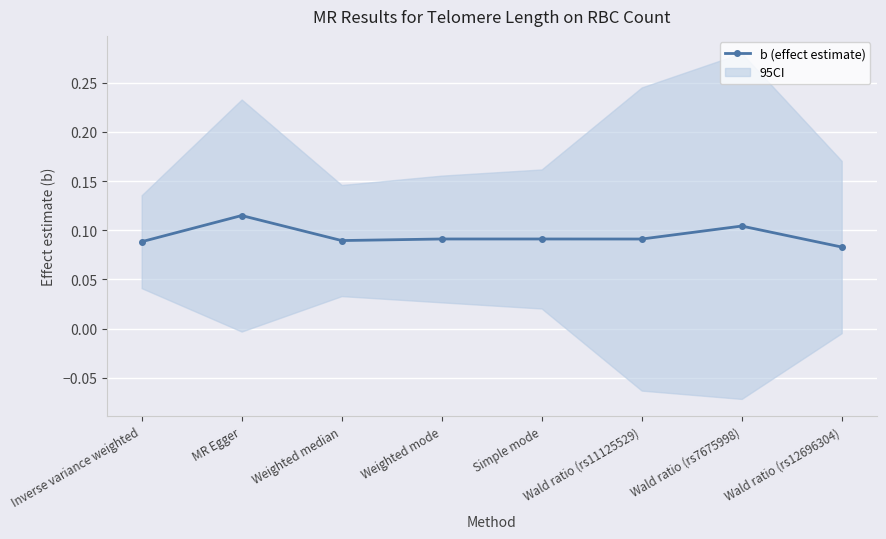

Reading left to right, extract all data points from this chart.

Inverse variance weighted=0.1	MR Egger=0.1	Weighted median=0.1	Weighted mode=0.1	Simple mode=0.1	Wald ratio (rs11125529)=0.1	Wald ratio (rs7675998)=0.1	Wald ratio (rs12696304)=0.1